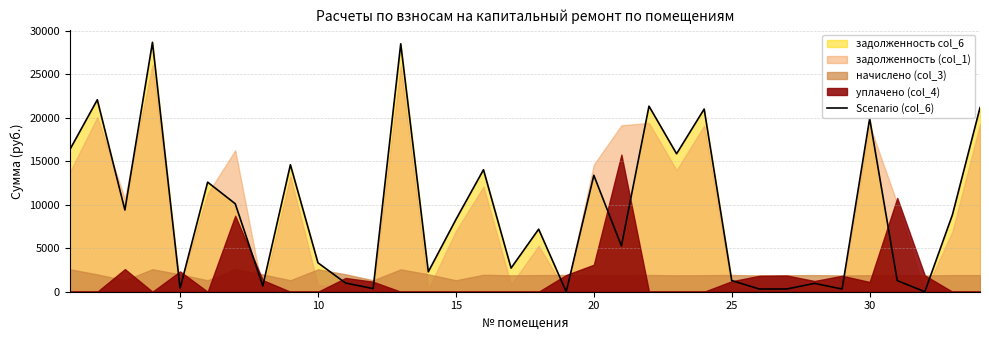

What is the difference between the maximum and minimum values?

28676.9